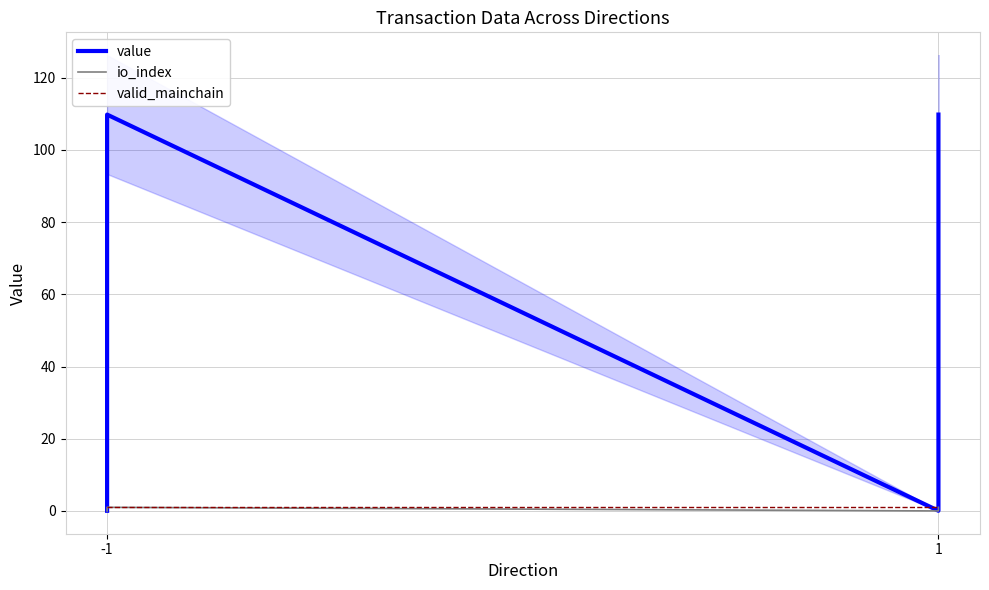

What are all the series names shown in the legend?

value, io_index, valid_mainchain